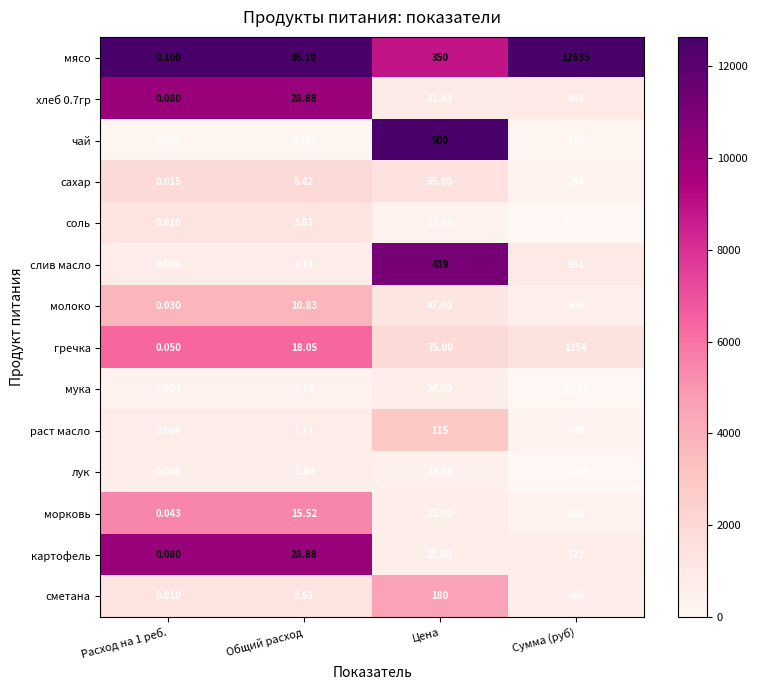

At how many categories does at least one series exceed 0?

4